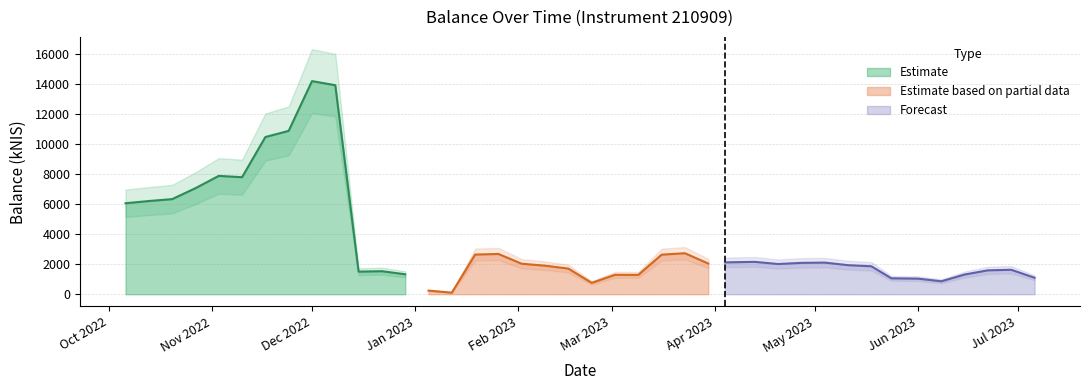

What is the maximum value for Estimate?

14212.2